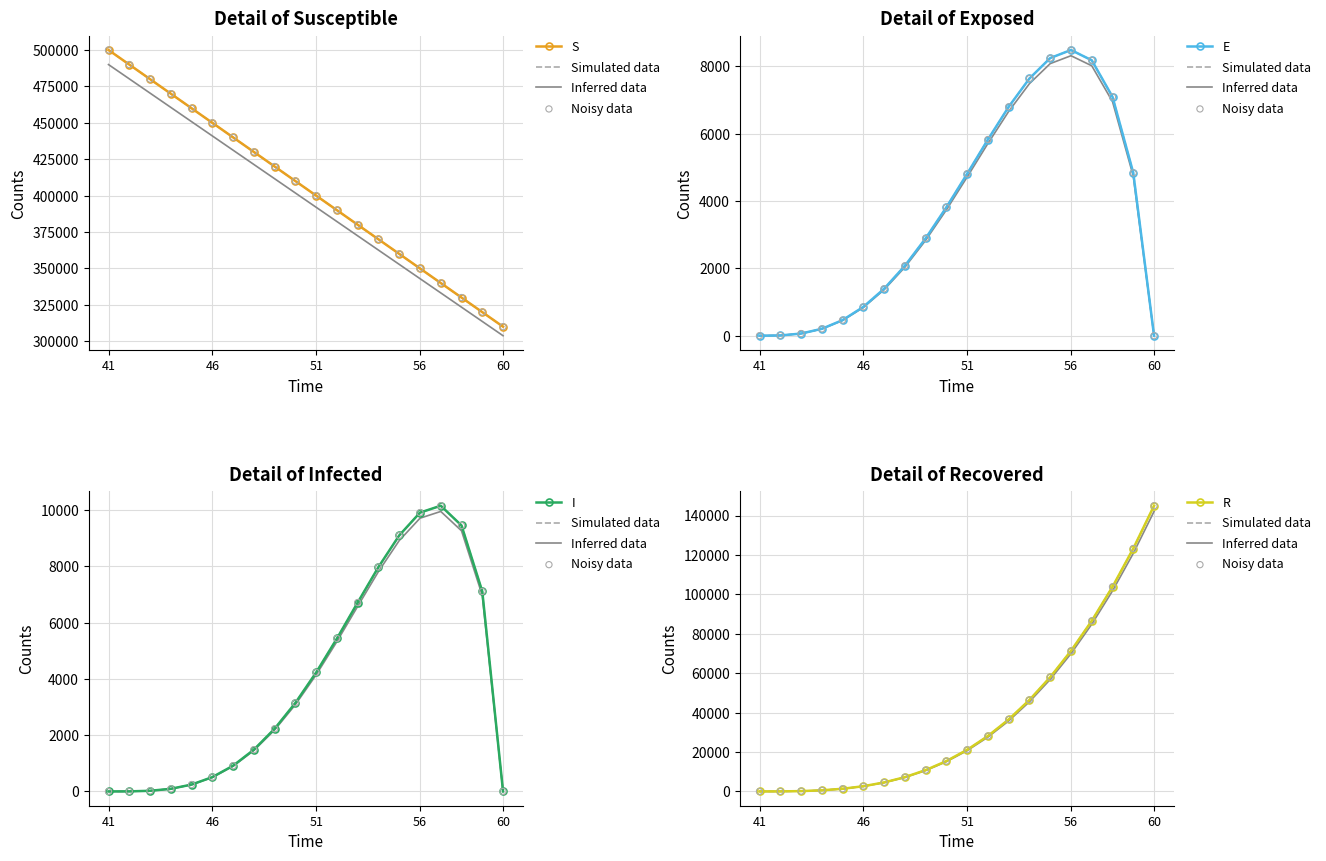

What is the change in value from 43 to 59?

-160000